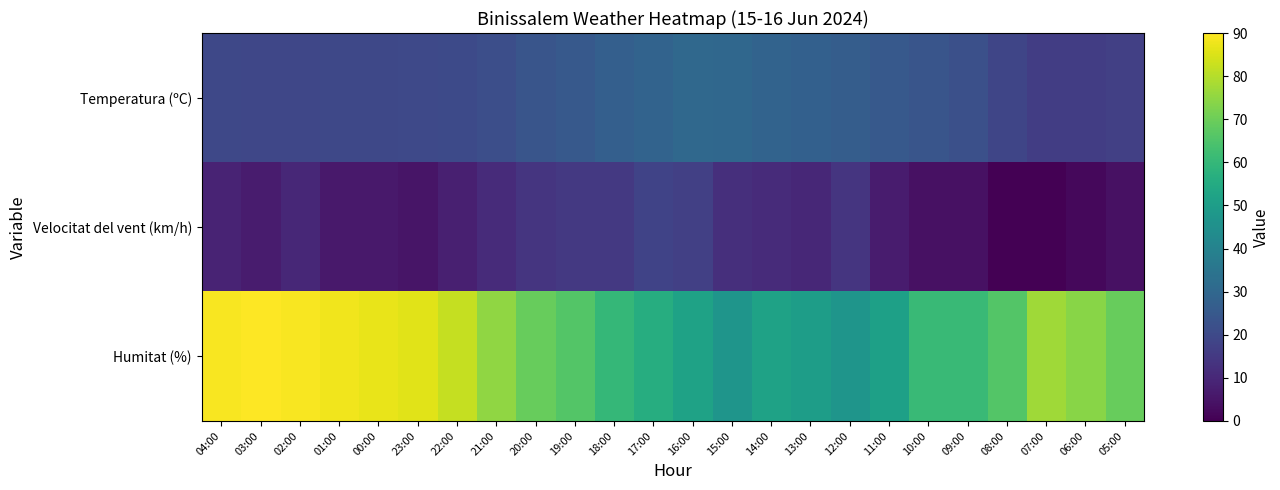

At which category is the sum across all series the highest?

02:00